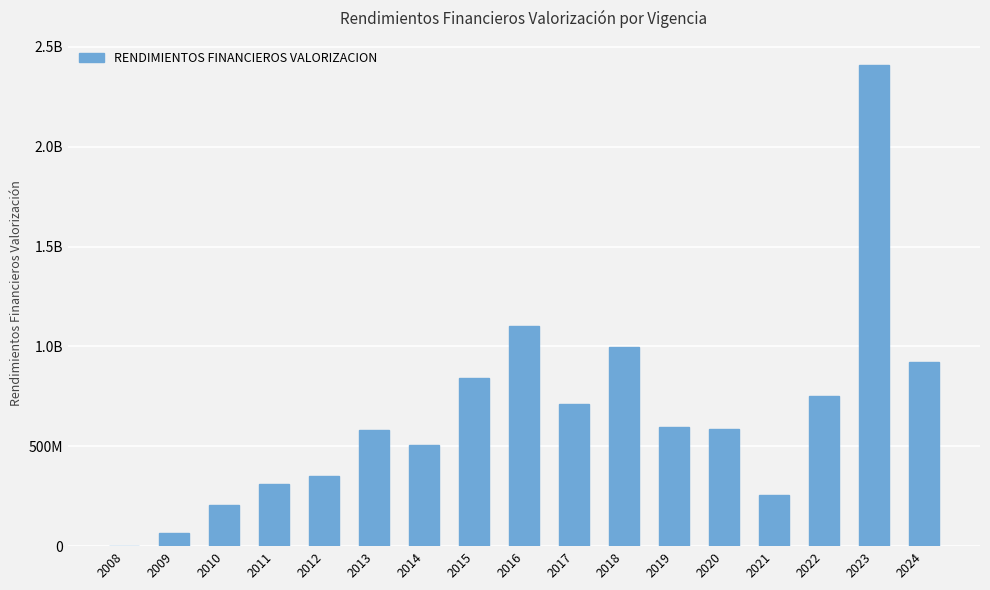

Reading left to right, extract all data points from this chart.

2970410.0	68029161.1	205972604.1	309880611.0	350100356.1	580665057.6	507216119.3	843176719.1	1102966177.5	711010784.0	998354432.8	597577013.7	588502275.8	258431030.5	752450931.3	2409755740.1	923784045.4